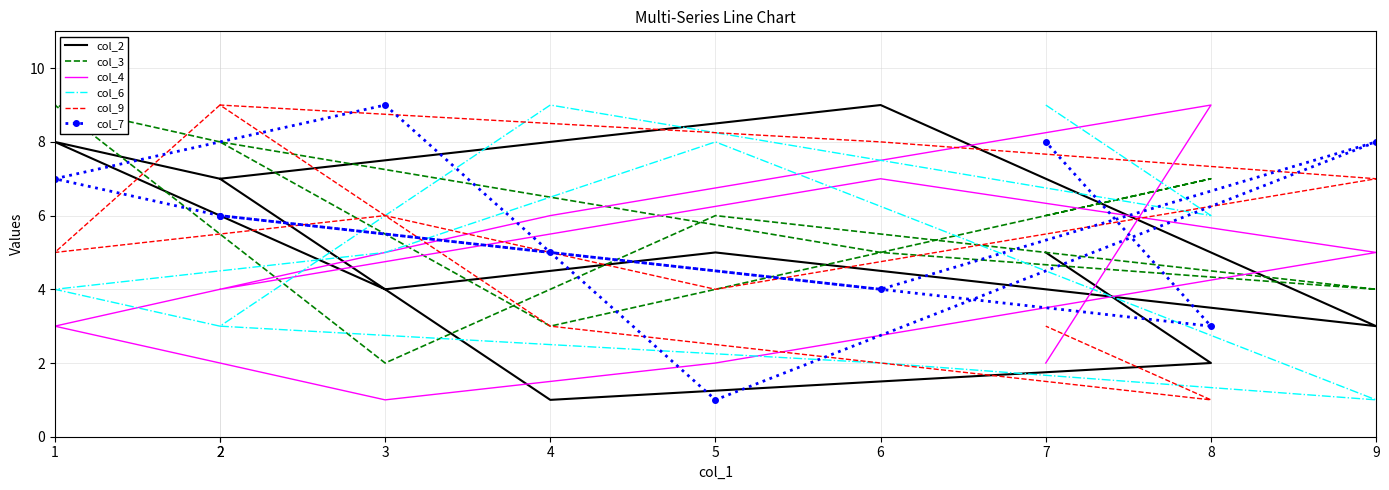

At which category does col_9 reach its first local valley?

1